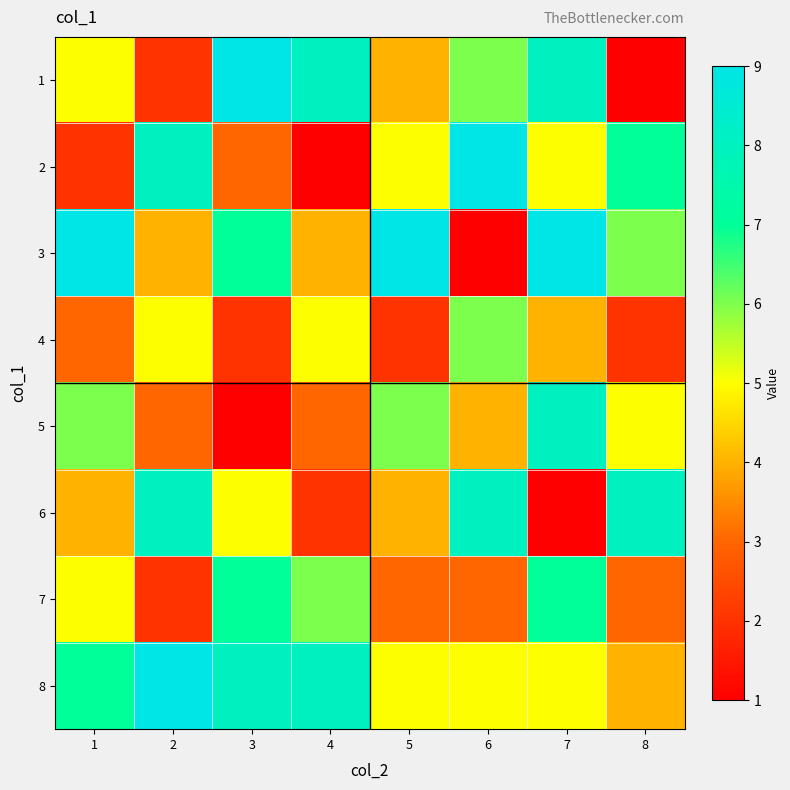

Rank the series by their maximum value, from highest to lowest.

1, 2, 3, 8, 5, 6, 7, 4